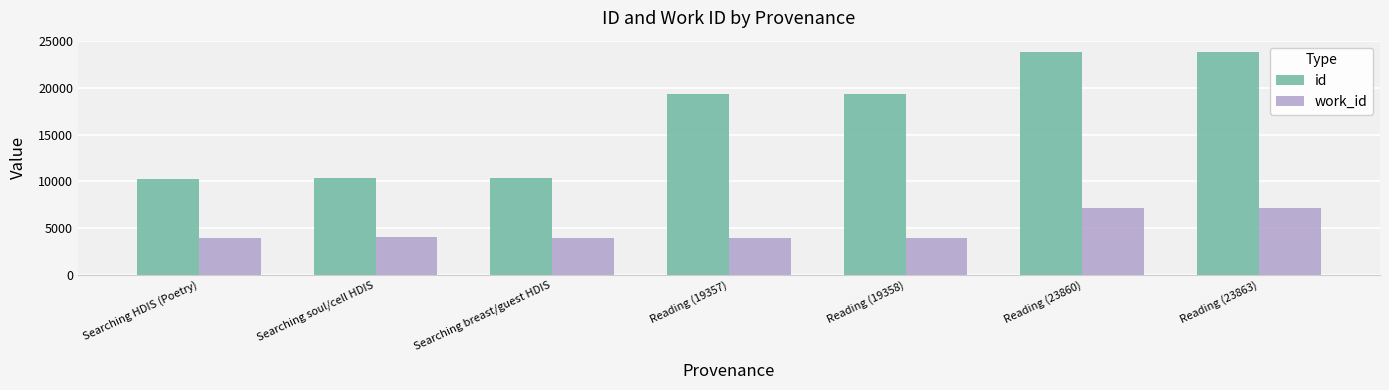

Which series has the widest spread of values?

id